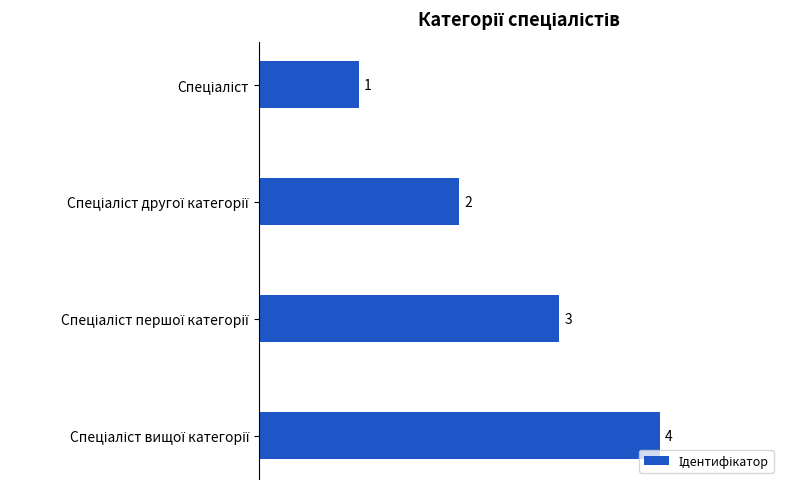

What is the difference between the maximum and minimum values?

3